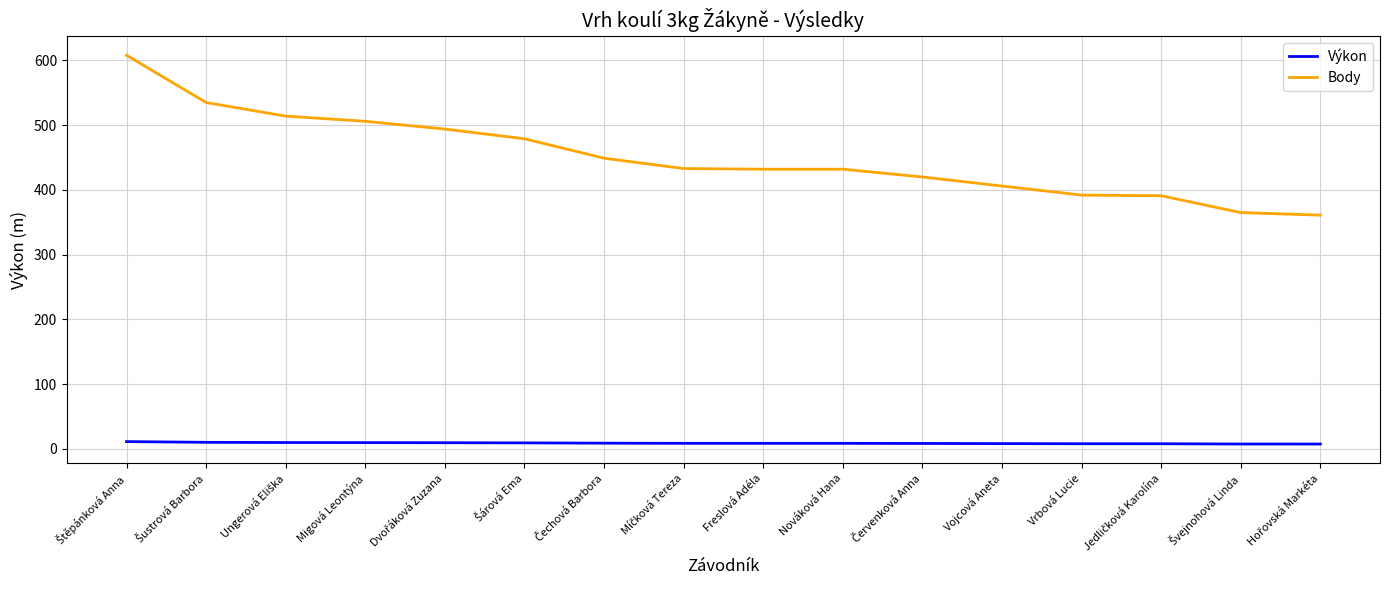

Is it true that Body equals 432.0 at Freslová Adéla?

True